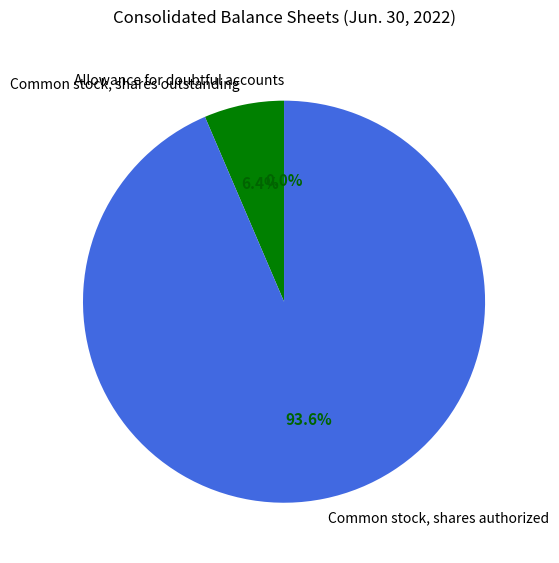

What is the majority slice?

Common stock, shares authorized